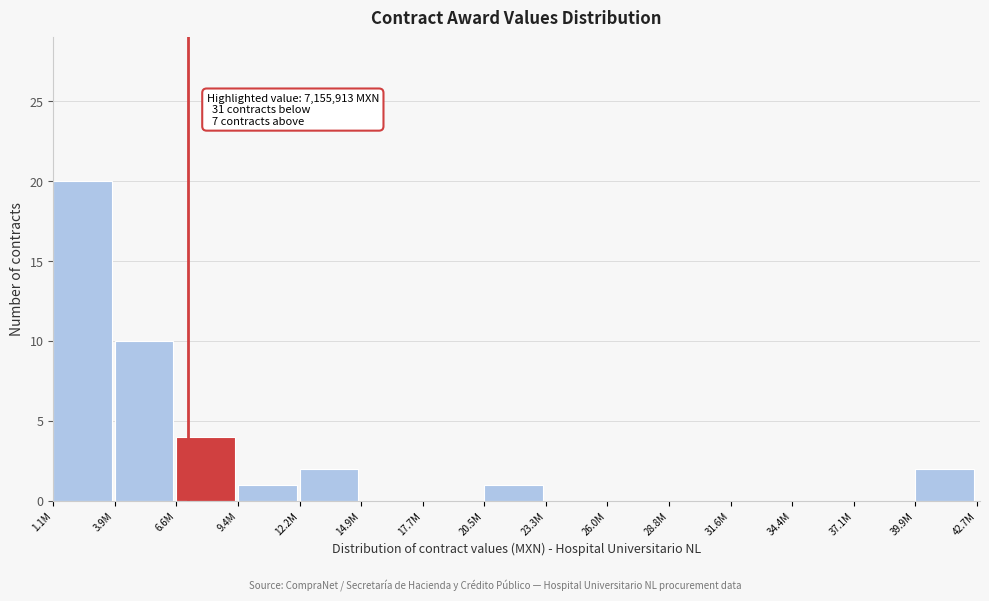

Reading left to right, extract all data points from this chart.

1.1M=20	3.9M=10	6.6M=4	9.4M=1	12.2M=2	14.9M=0	17.7M=0	20.5M=1	23.3M=0	26.0M=0	28.8M=0	31.6M=0	34.4M=0	37.1M=0	39.9M=2